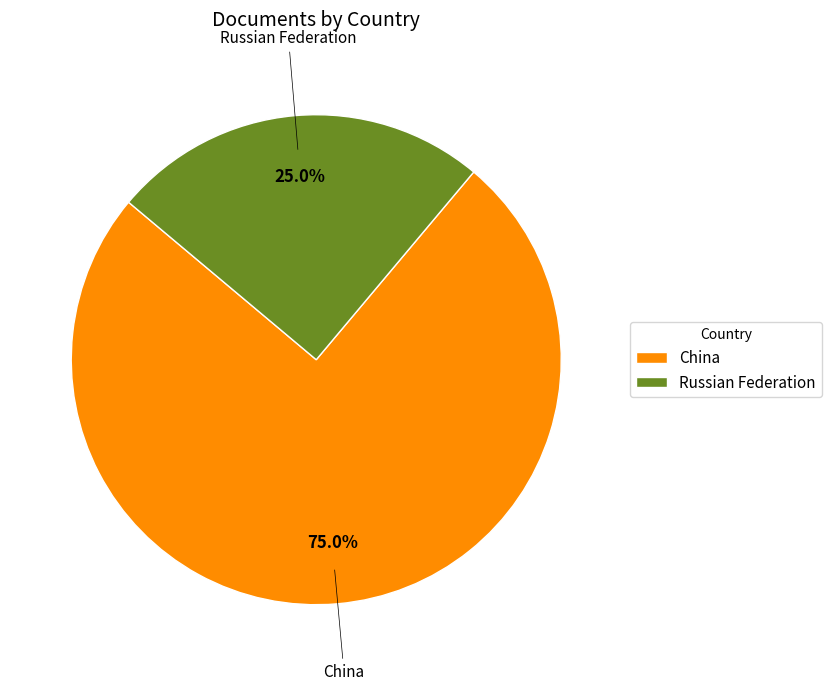

True or false: Russian Federation accounts for 20% of the total.

False